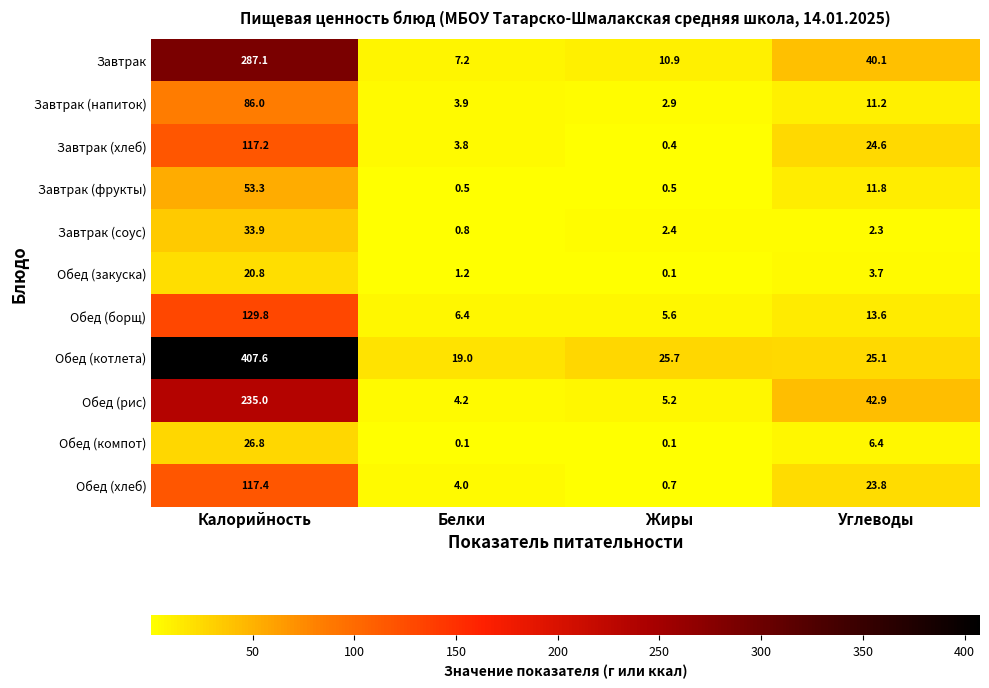

What is the difference between the second highest and second lowest values in the Завтрак (напиток) series?

7.3